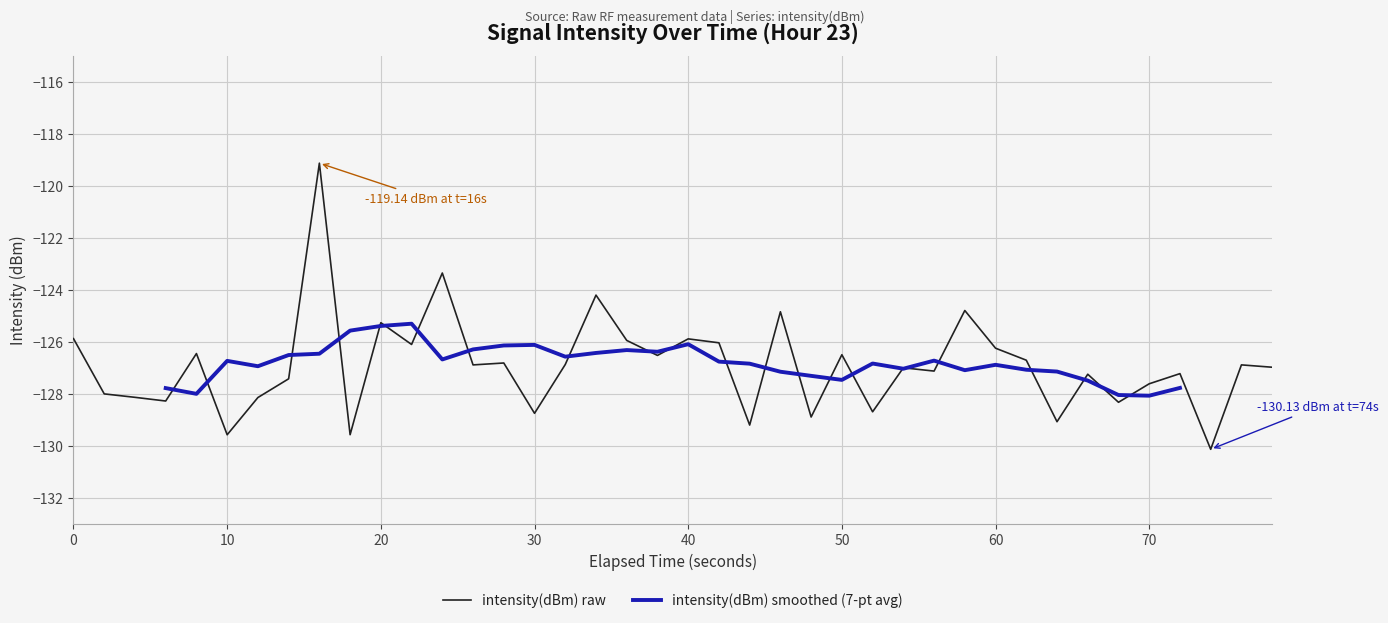

What is the smallest value displayed?

-130.1